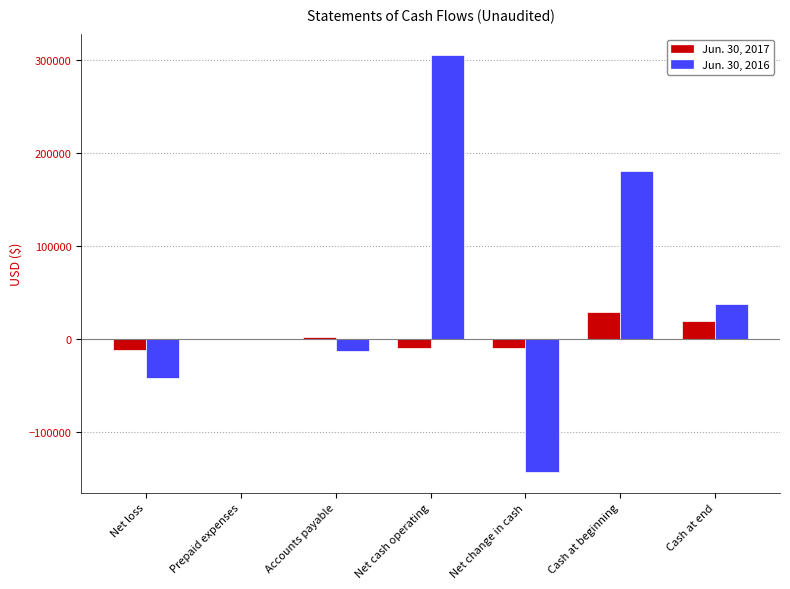

The Jun. 30, 2017 series shows -9495 at Net change in cash. True or false?

True